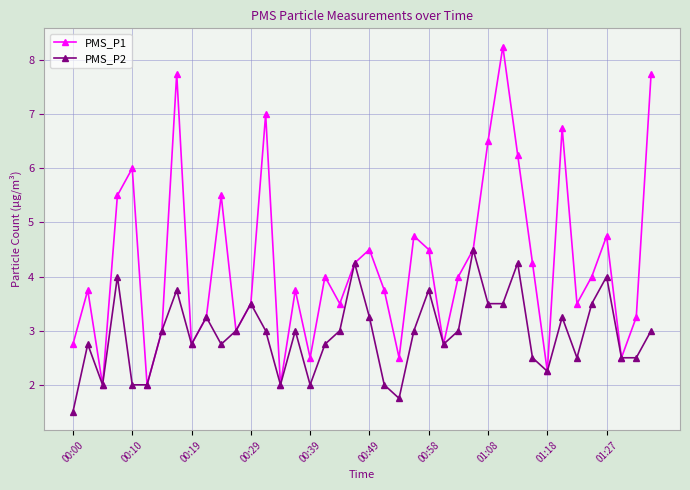

True or false: PMS_P1 has more than 0 points higher than both neighbors.

True